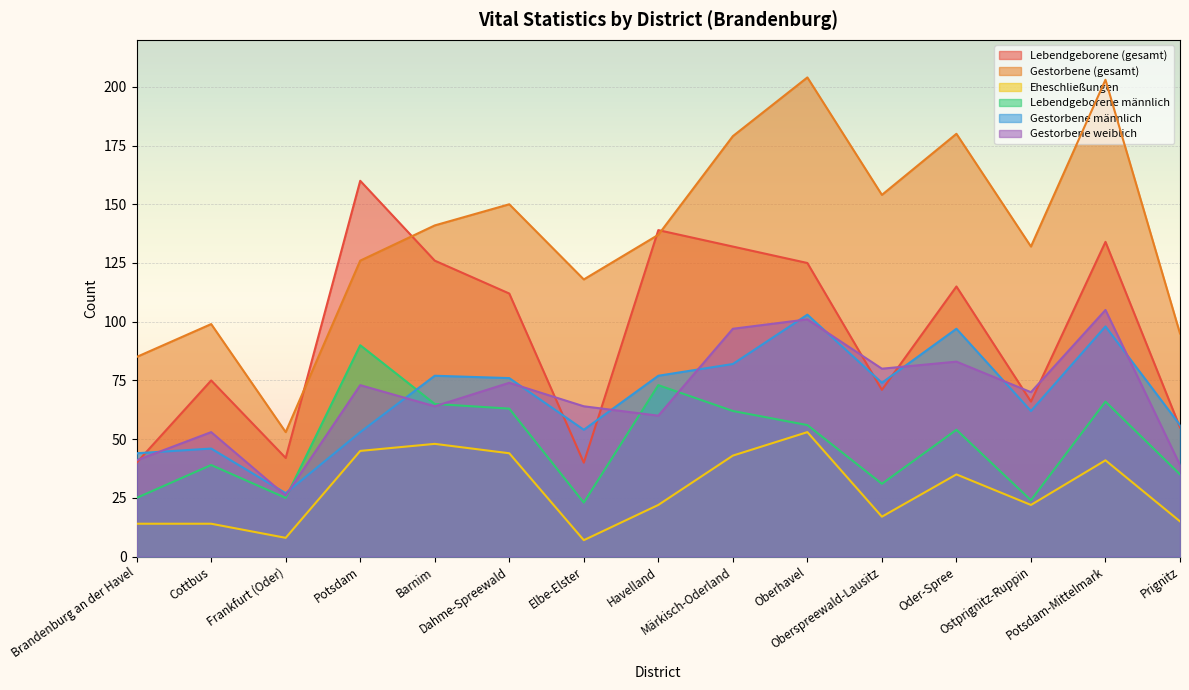

At which label does Gestorbene (gesamt) first exceed 137?

Barnim